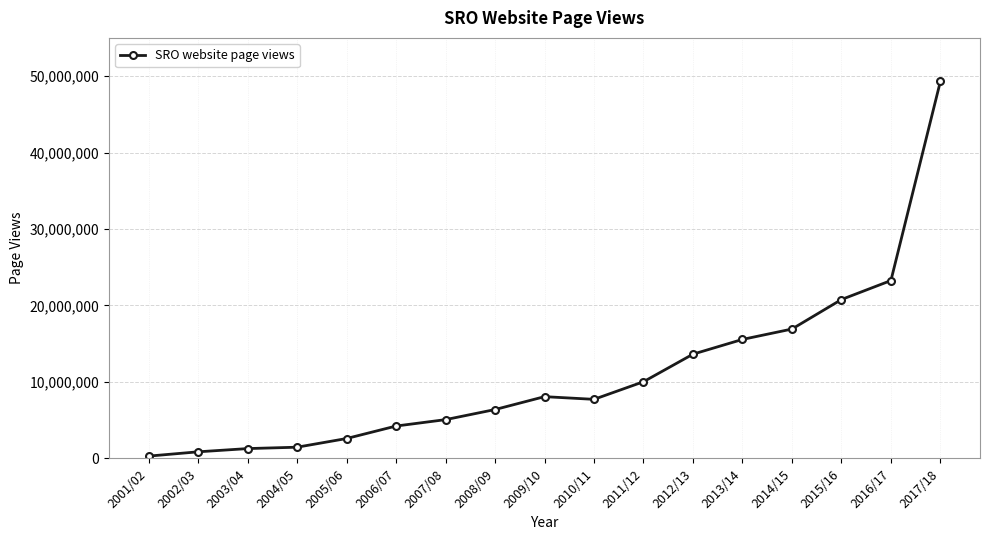

Is this an area chart (filled region under the line)?

No